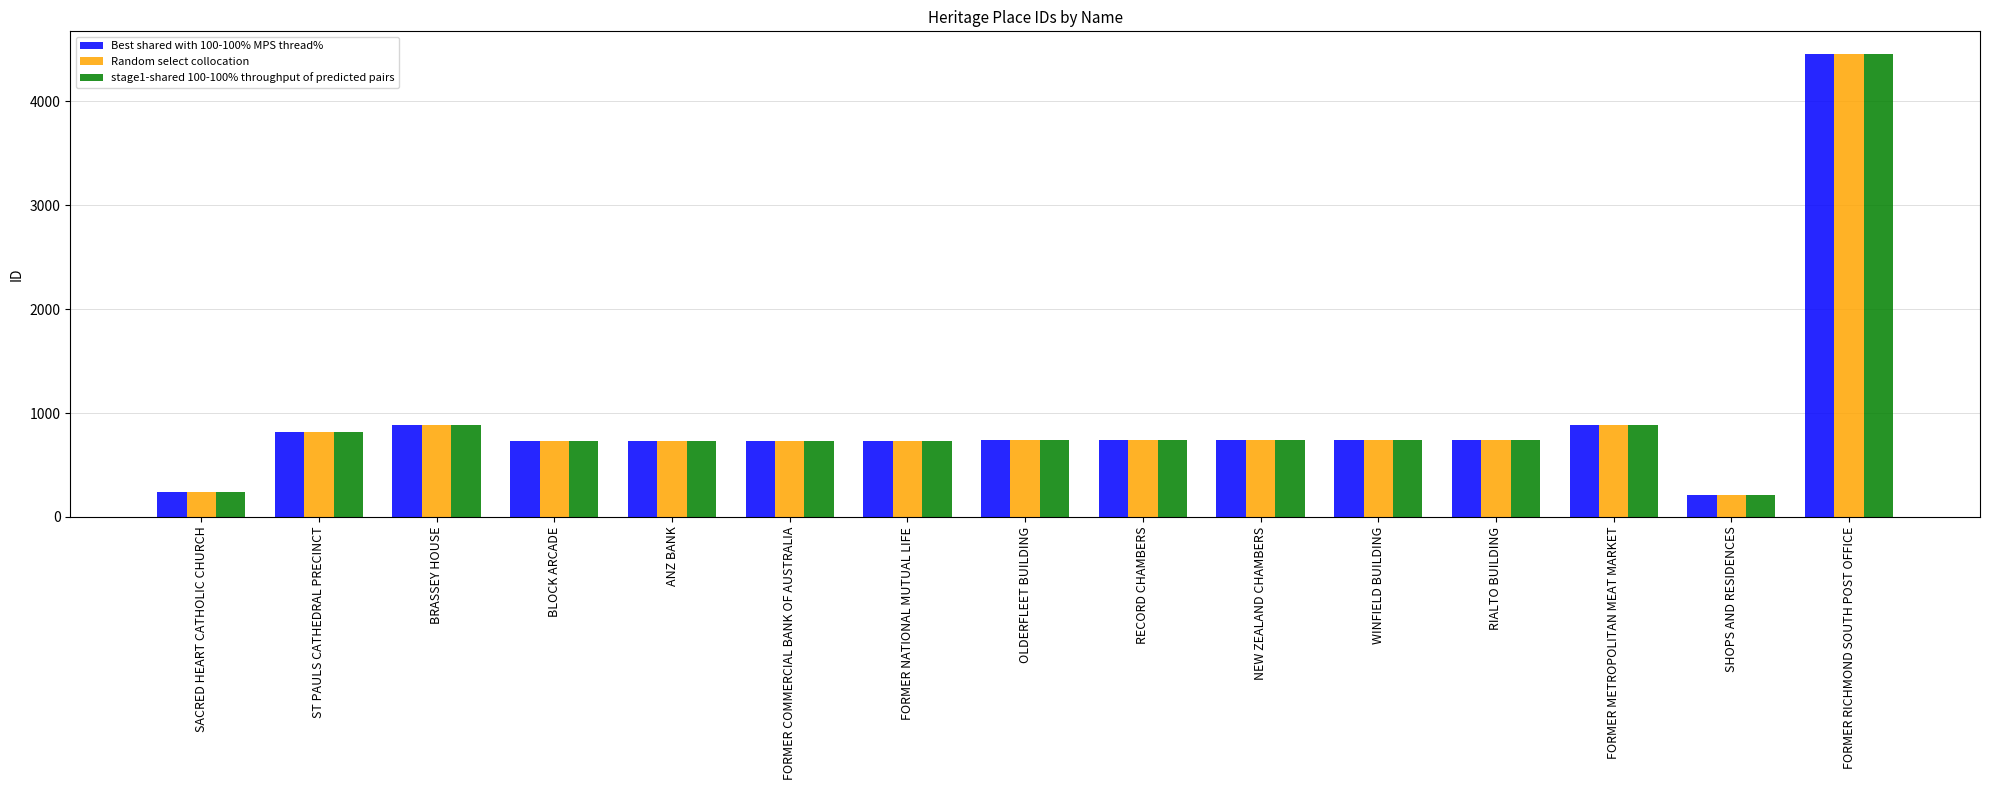

What is the minimum value for Best shared with 100-100% MPS thread%?

213